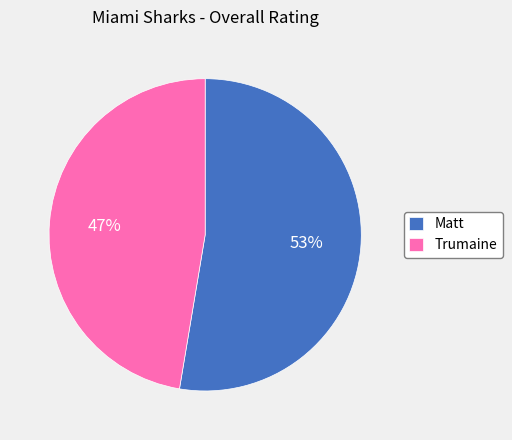

Do Matt and Trumaine together represent more than half of the pie?

Yes